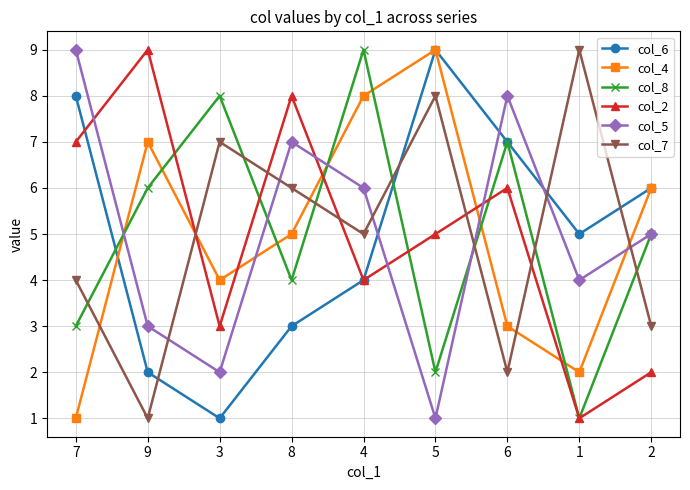

What is the average value of the col_6 series?

5